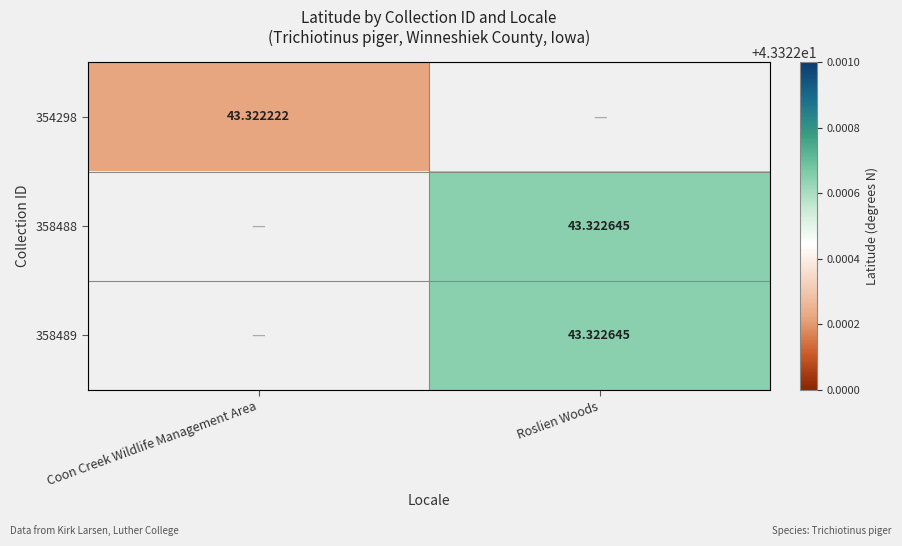

Which category has the lowest value across all series?

Coon Creek Wildlife Management Area